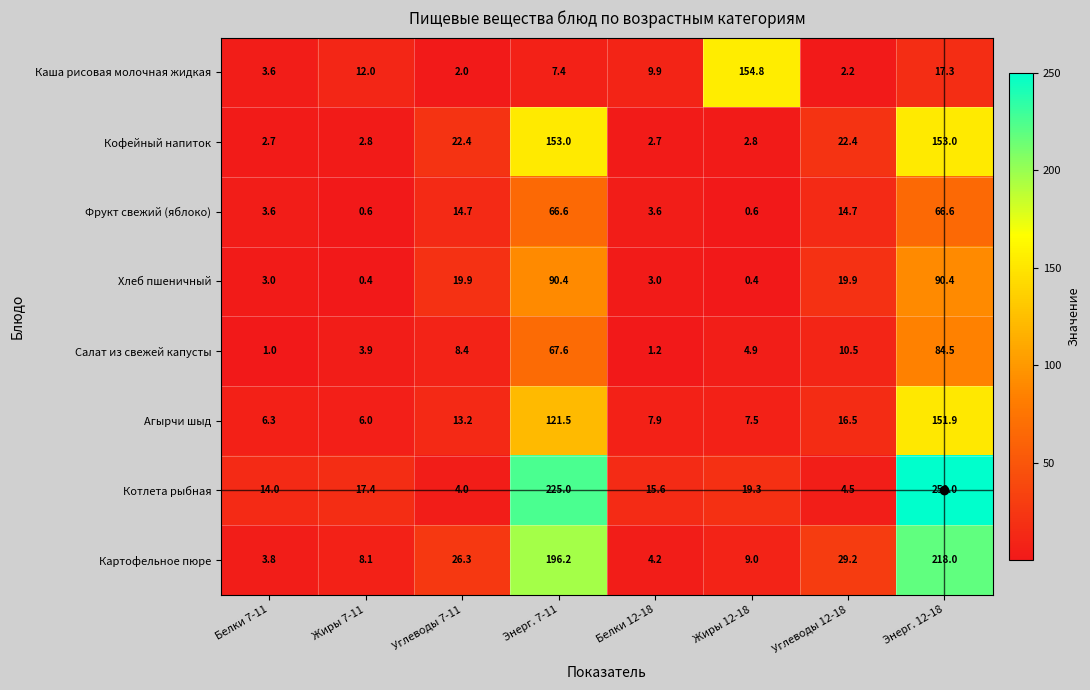

What is the difference between the highest and lowest values at Жиры 12-18?

154.4